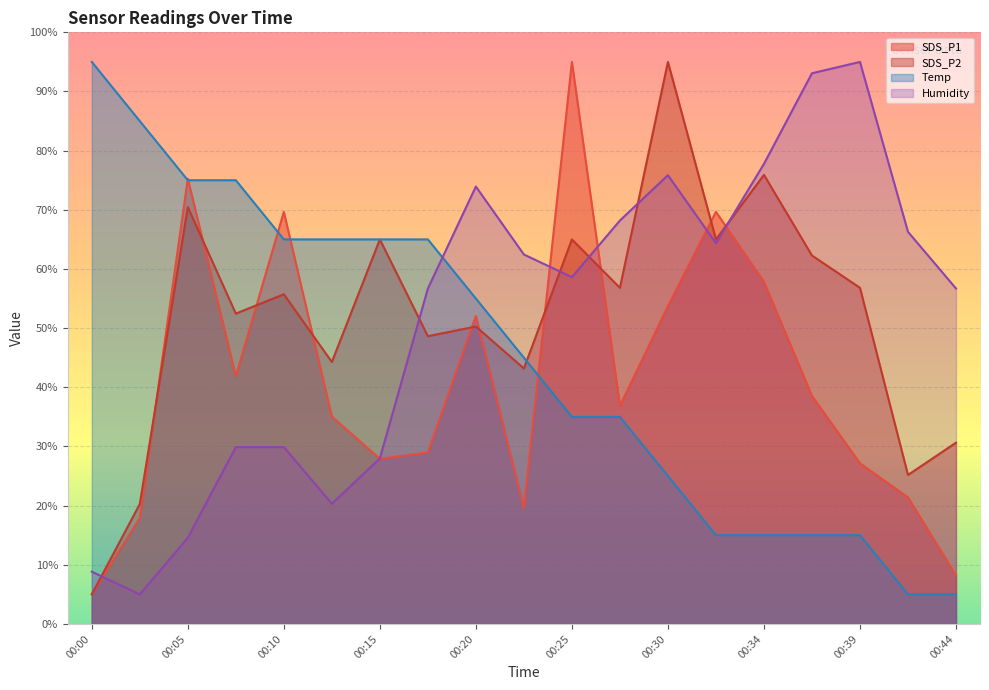

Is the value of SDS_P1 at 00:20 greater than the value of SDS_P2 at 00:44?

Yes